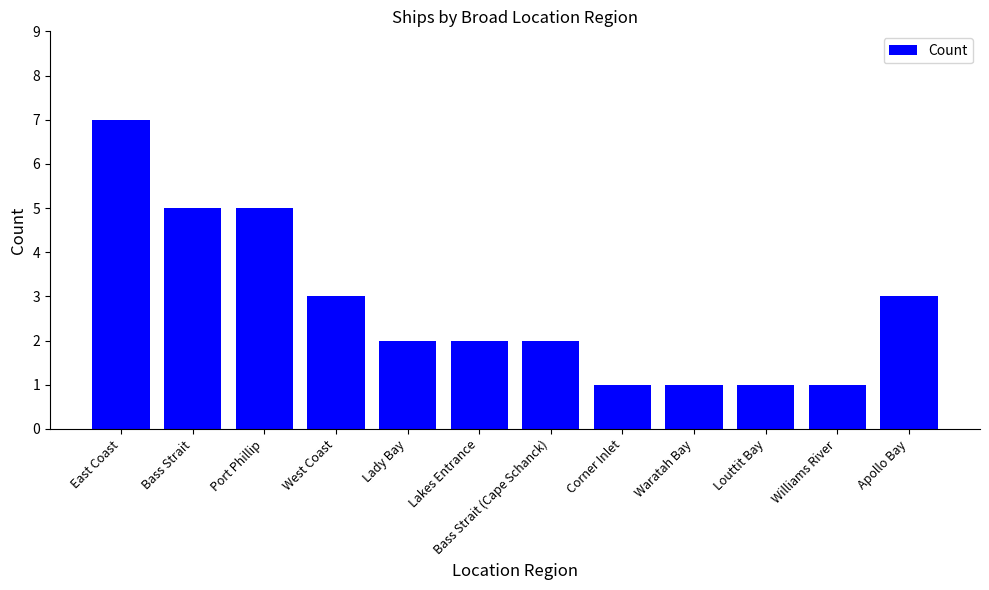

Read the value at Corner Inlet.

1